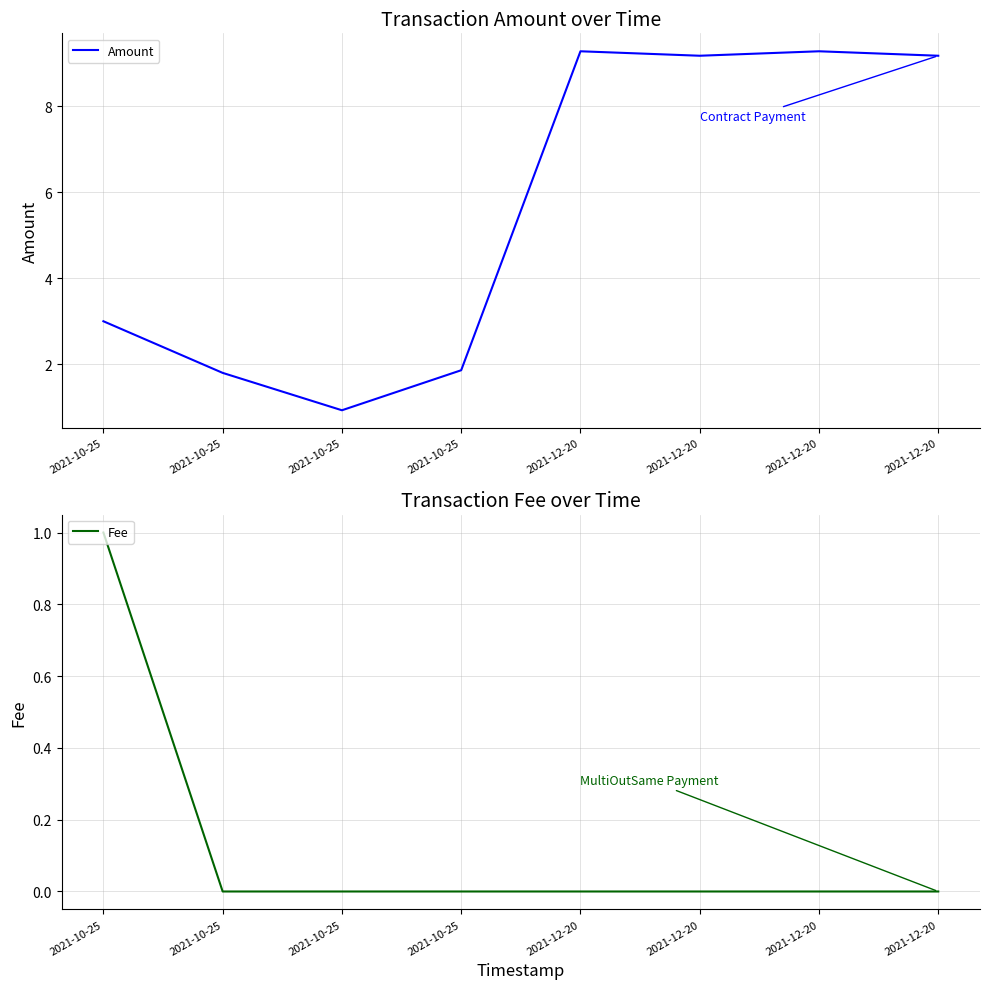

What is the spread (max minus min) of values at 2021-12-20?

9.3